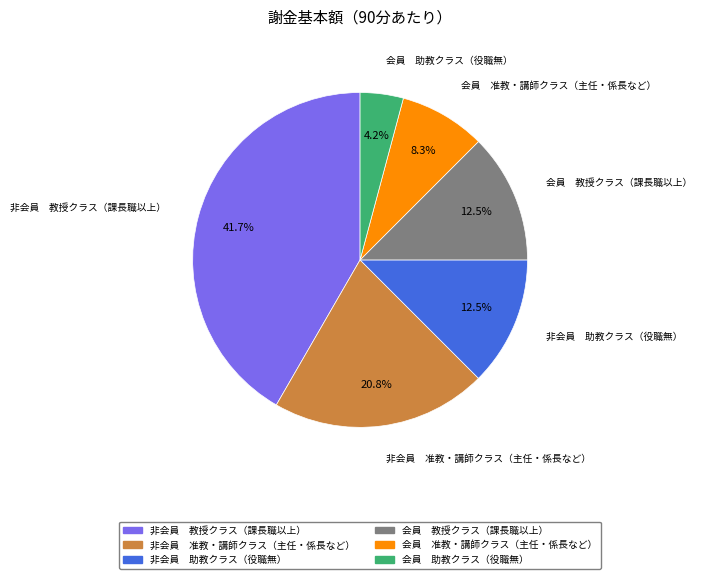

Which category has the smallest portion of the pie?

会員 助教クラス（役職無）